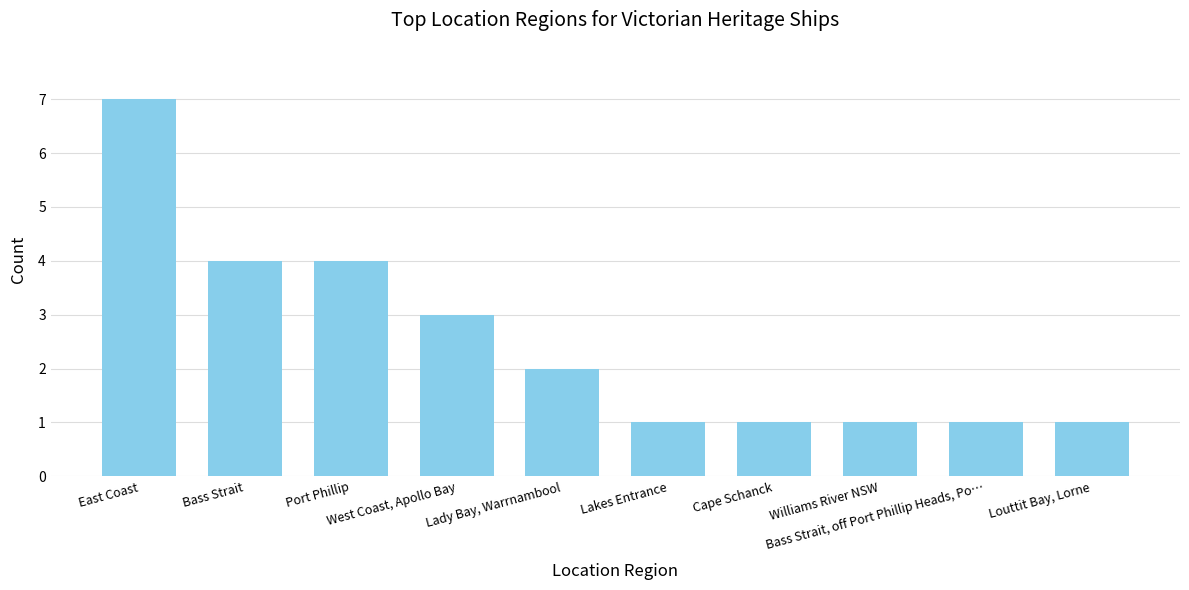

Approximately how many times larger is the value at Lakes Entrance compared to East Coast?

0.1